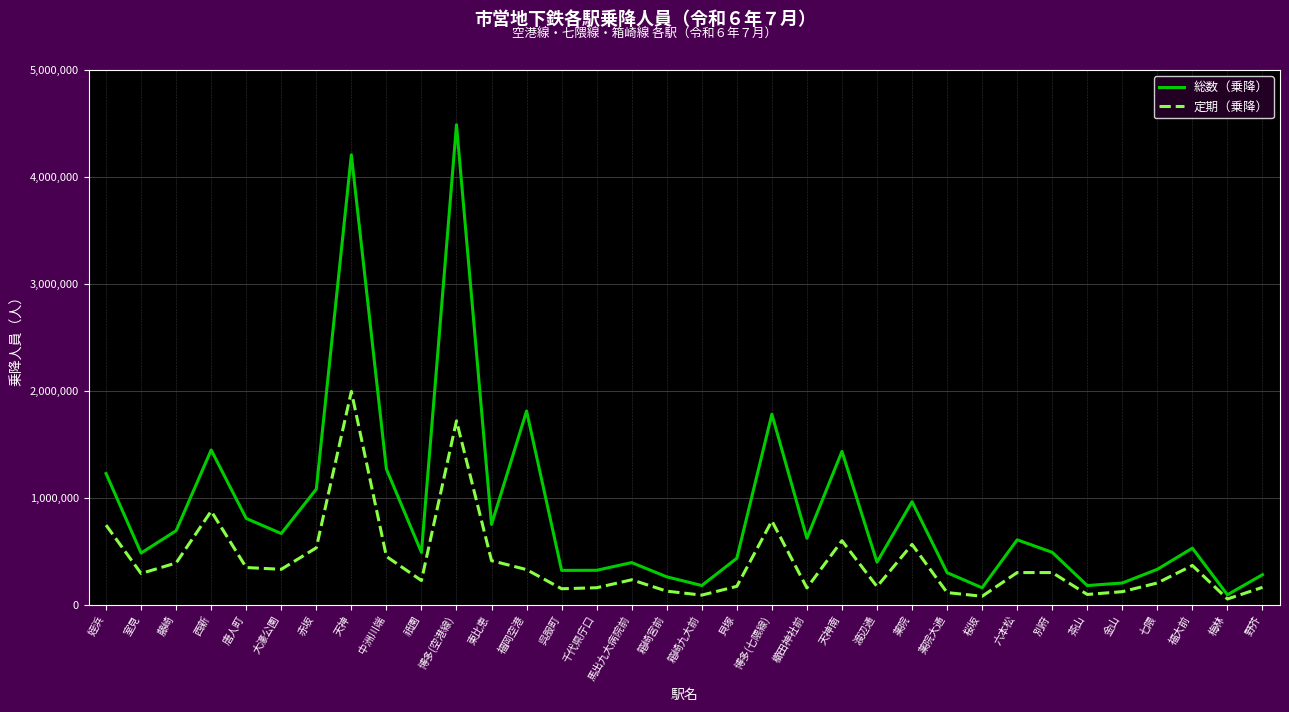

At which label does 総数（乗降） first exceed 529203?

姪浜